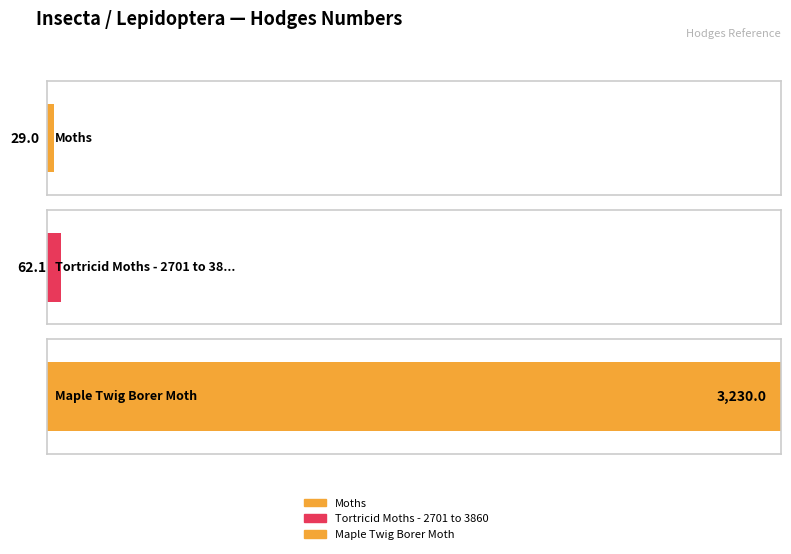

Does the chart contain any negative values?

No